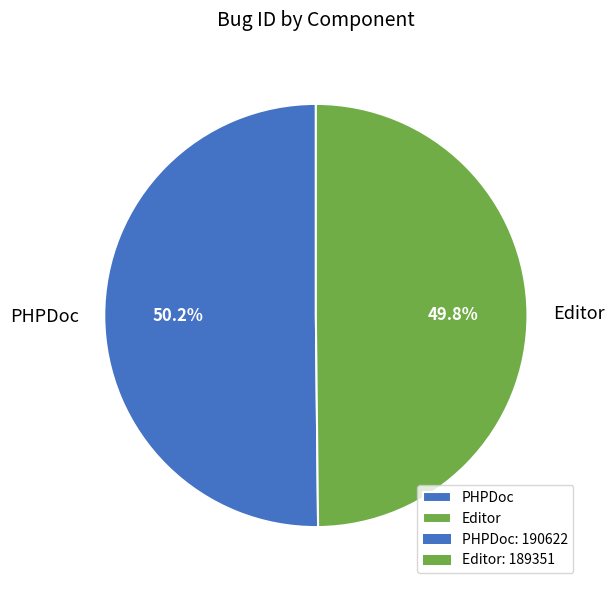

Count the number of slices in the pie.

2